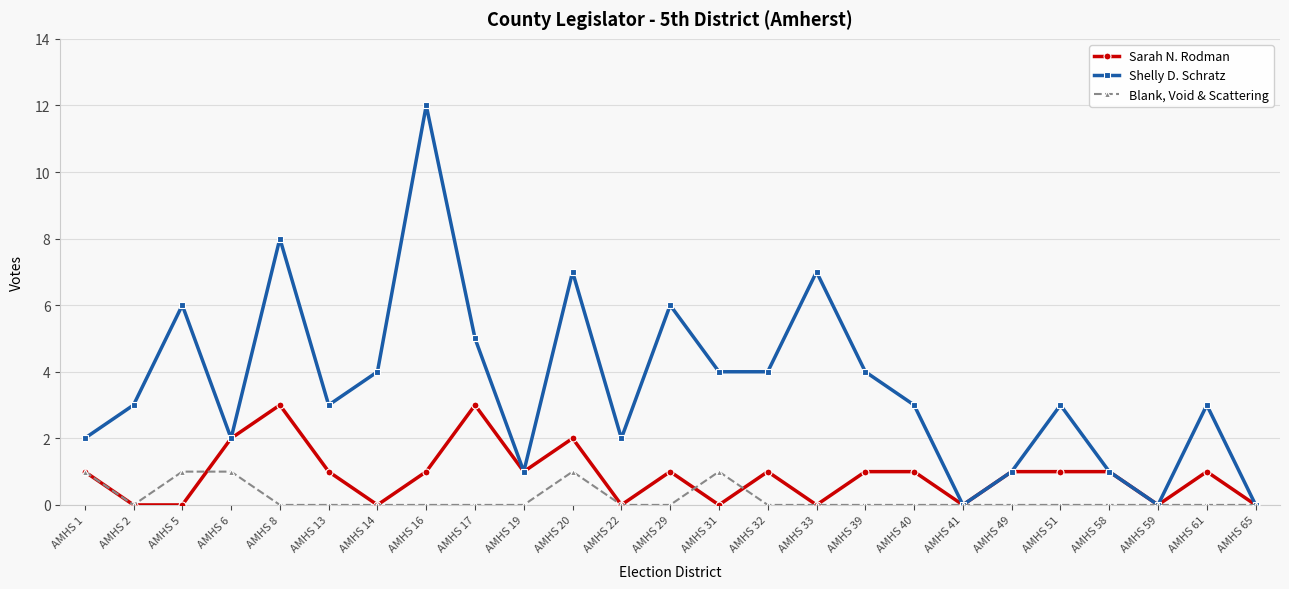

Where is the first local minimum for Blank, Void & Scattering?

AMHS 2